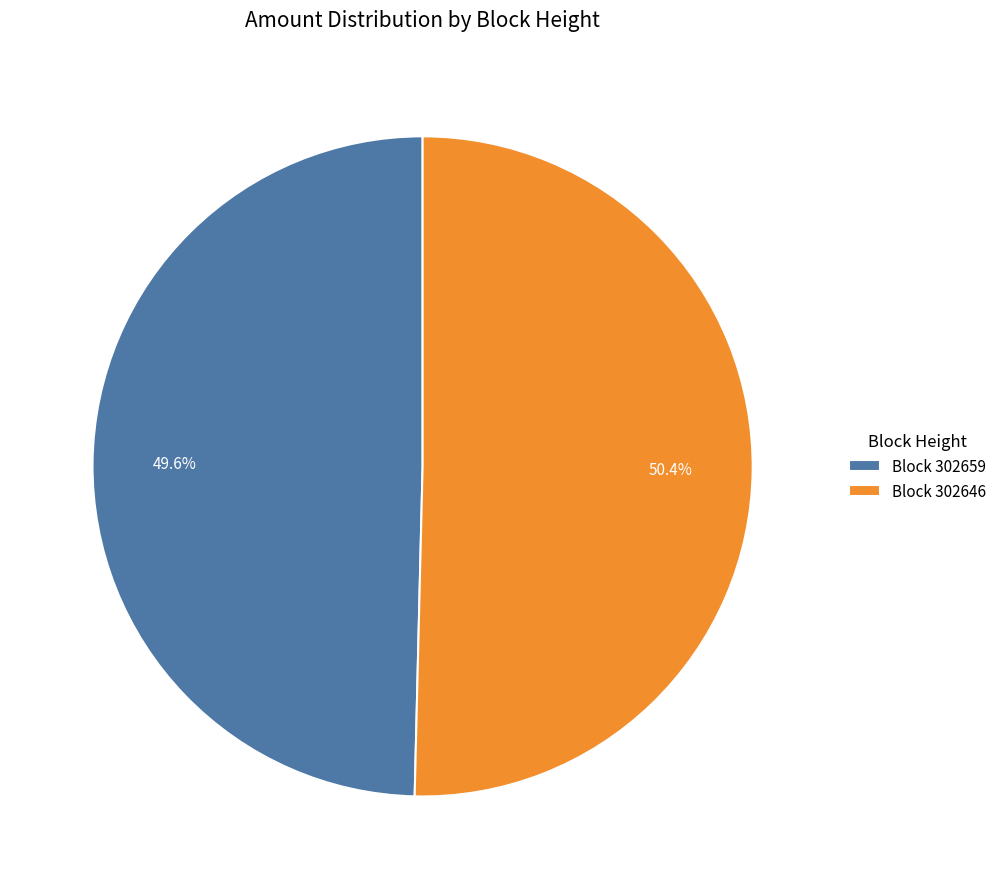

How many segments does this pie chart have?

2